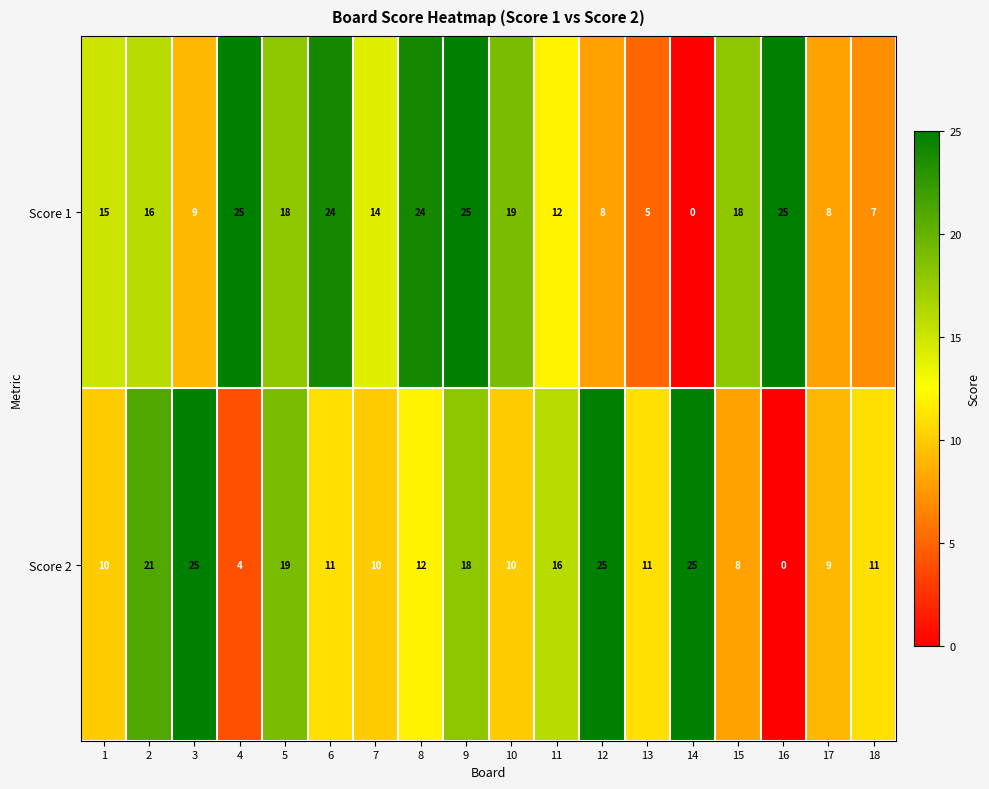

At how many categories does at least one series exceed 20?

9